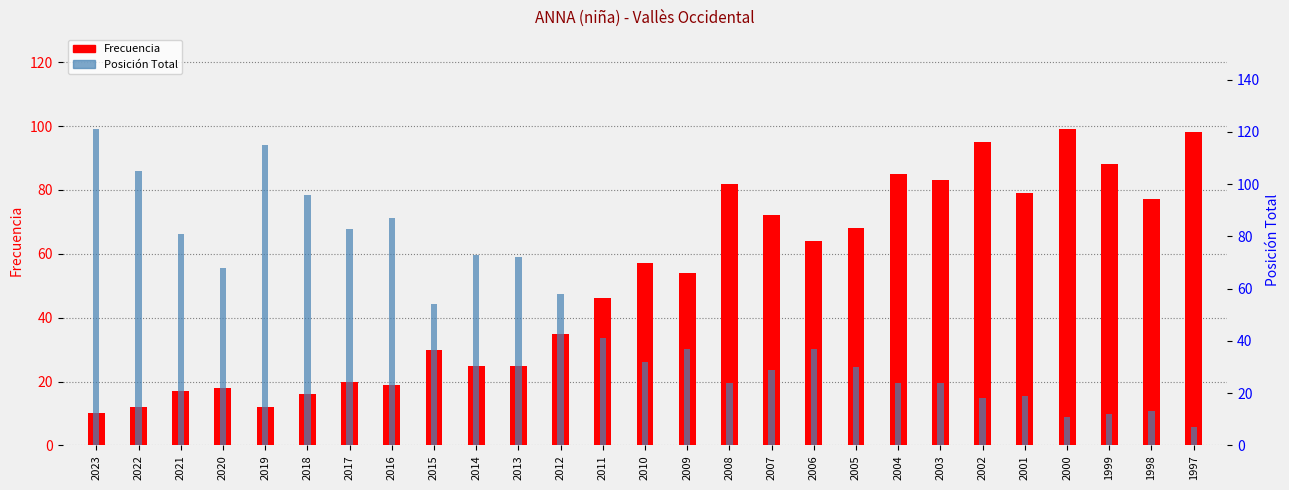

Where is Frecuencia nearest to the value 54?

2009